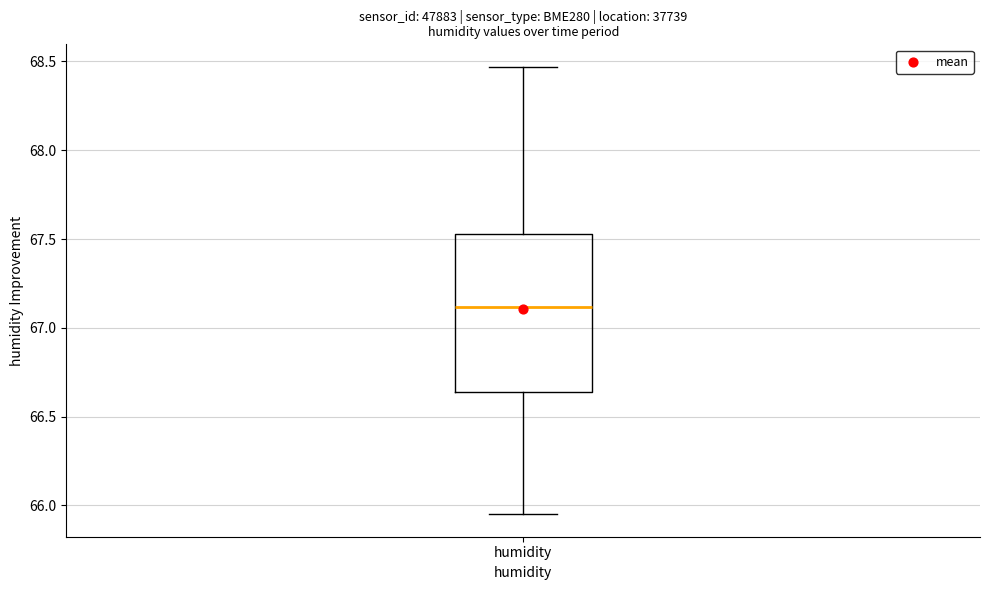

Transcribe this box plot: give where the median line is, the range the box spans, and where the two whiskers end, as read against the y-axis. The values are not printed on the chart, so give them approximately, as read against the axis.

median 67.10, box 66.65 to 67.55, whiskers 65.95 to 68.45